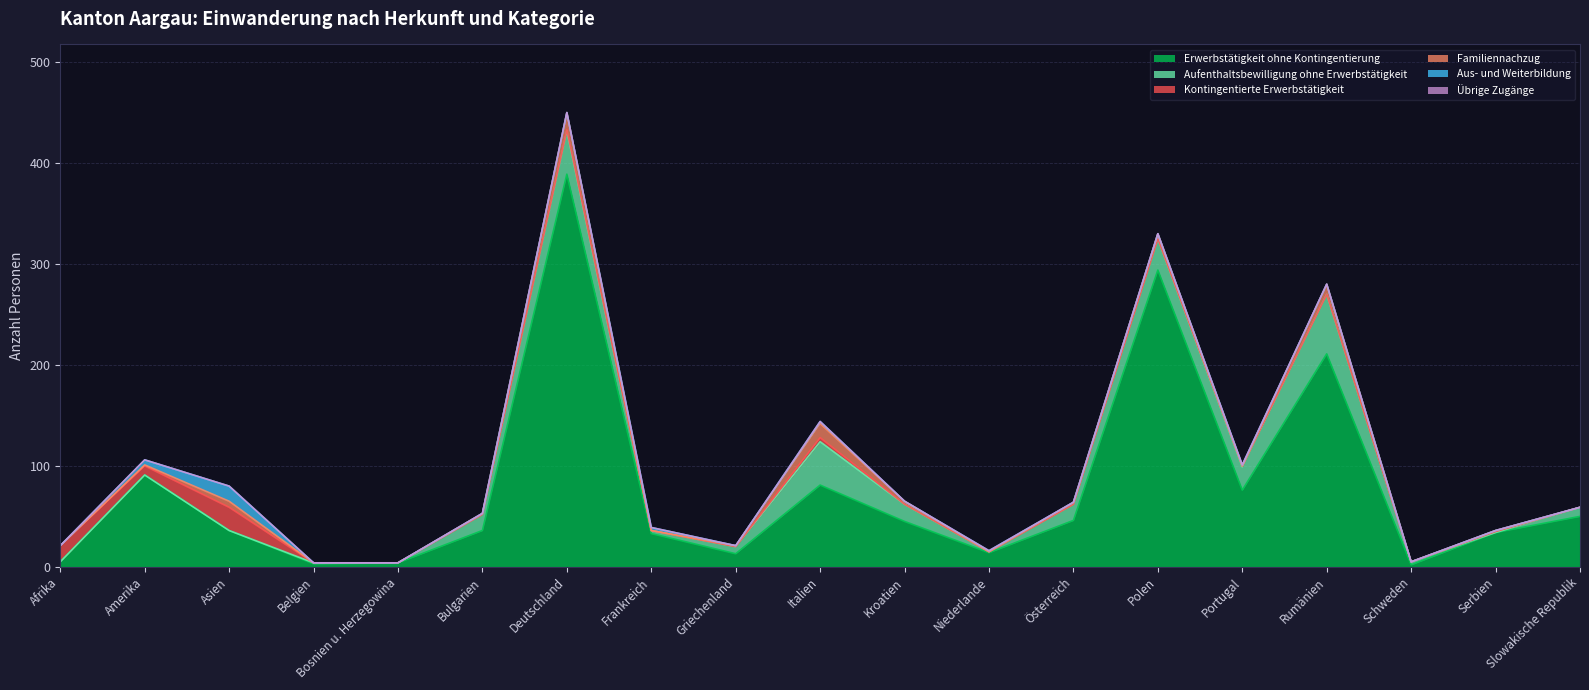

The Aufenthaltsbewilligung ohne Erwerbstätigkeit series shows 31 at Portugal. True or false?

False